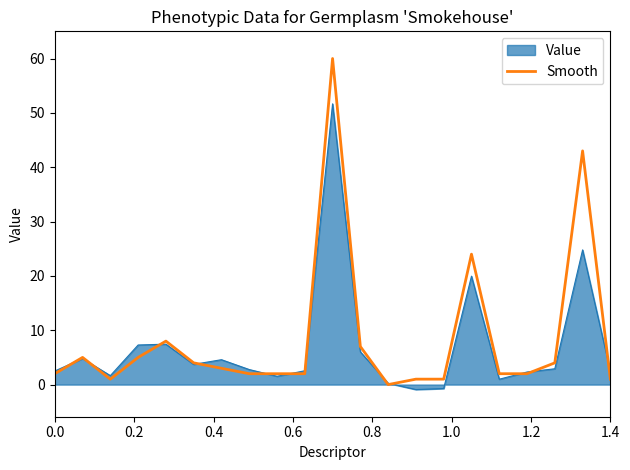

Which series has the largest range (max minus min)?

Smooth